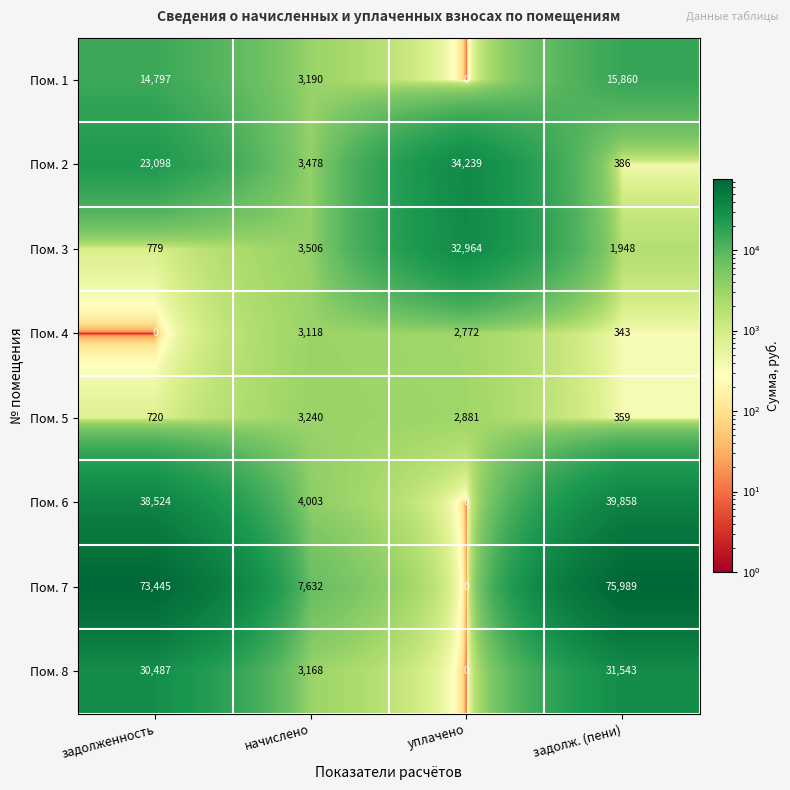

What is the sum of the Пом. 7 values at задолженность and задолж. (пени)?

149434